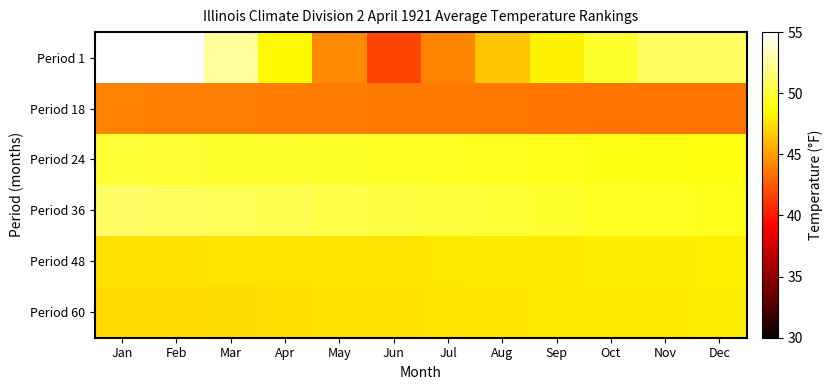

Between Feb and May, which series saw the biggest shift?

Period 1